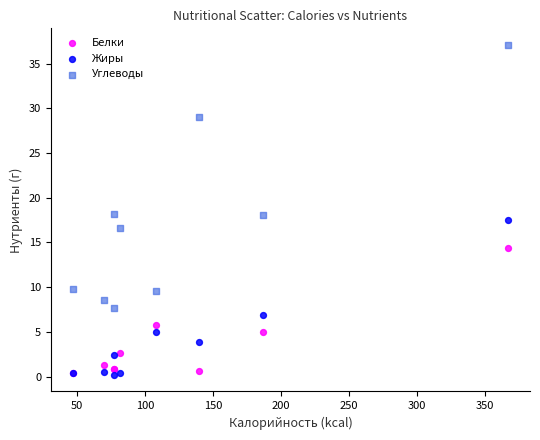

What are all the series names shown in the legend?

Белки, Жиры, Углеводы